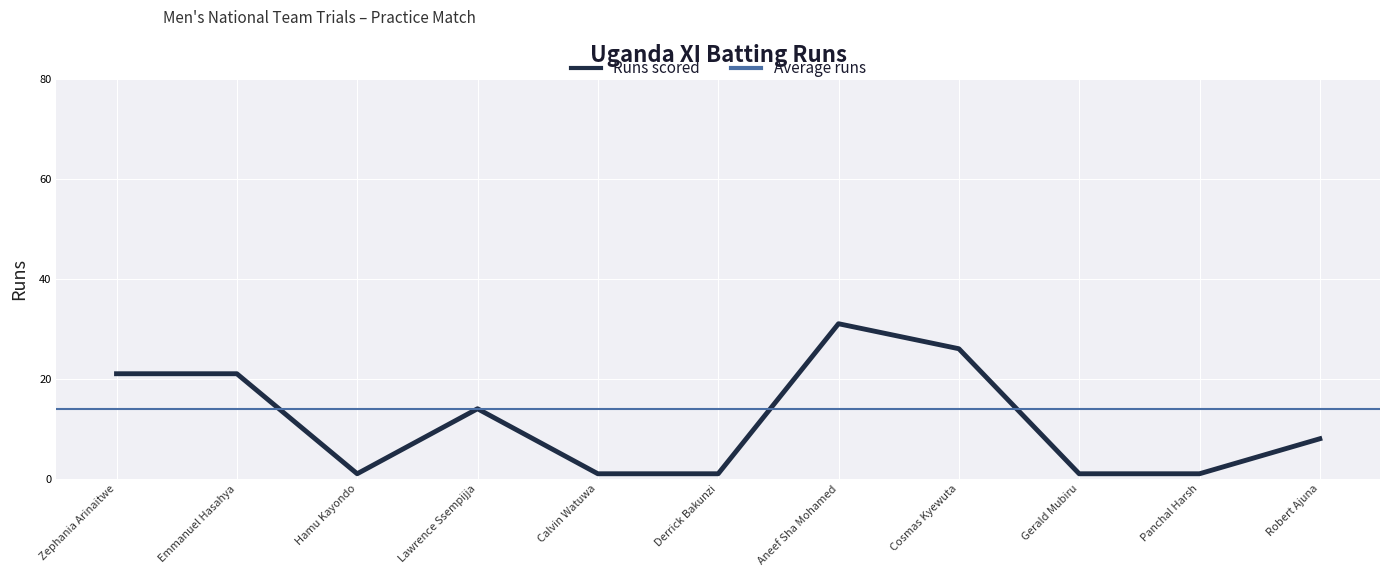

How many values are between 1 and 21?

9